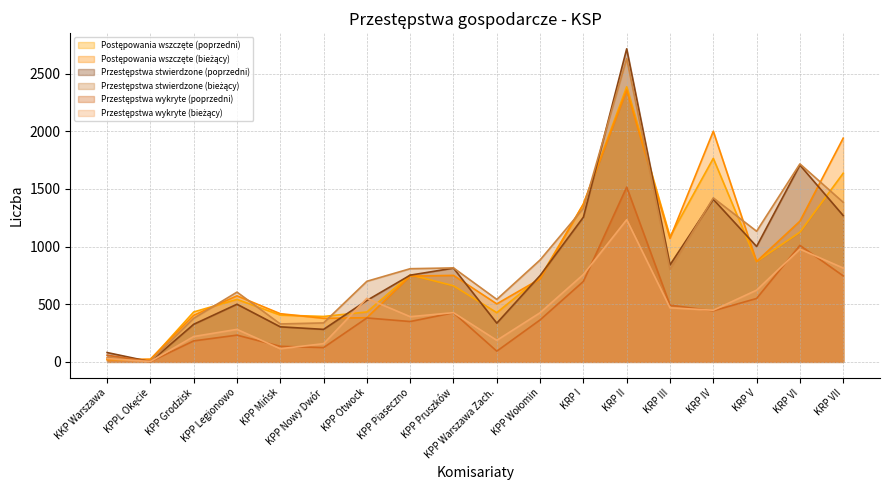

Which has a higher value, KPP Wołomin or KPP Mińsk?

KPP Wołomin